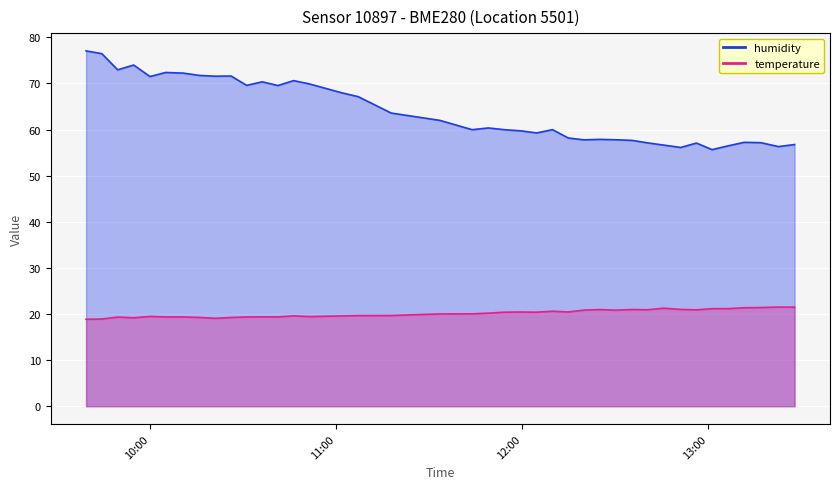

True or false: humidity has a value of 40.4 at 10:00.

False